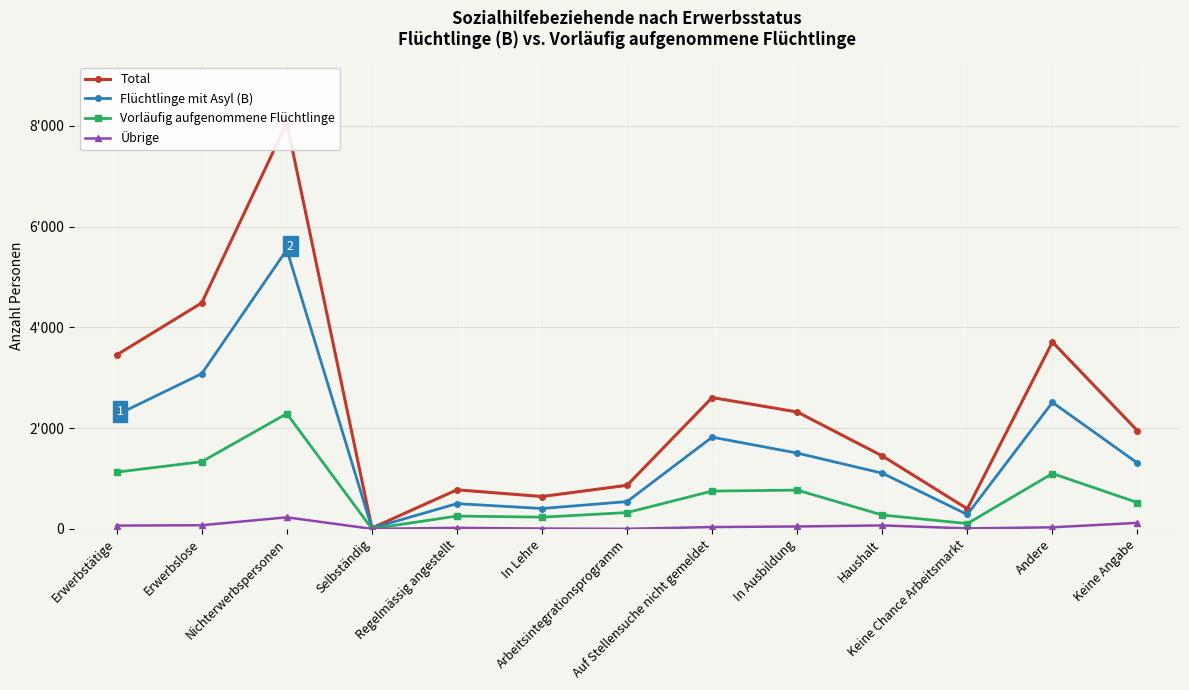

Which series changed the most between In Lehre and Arbeitsintegrationsprogramm?

Total